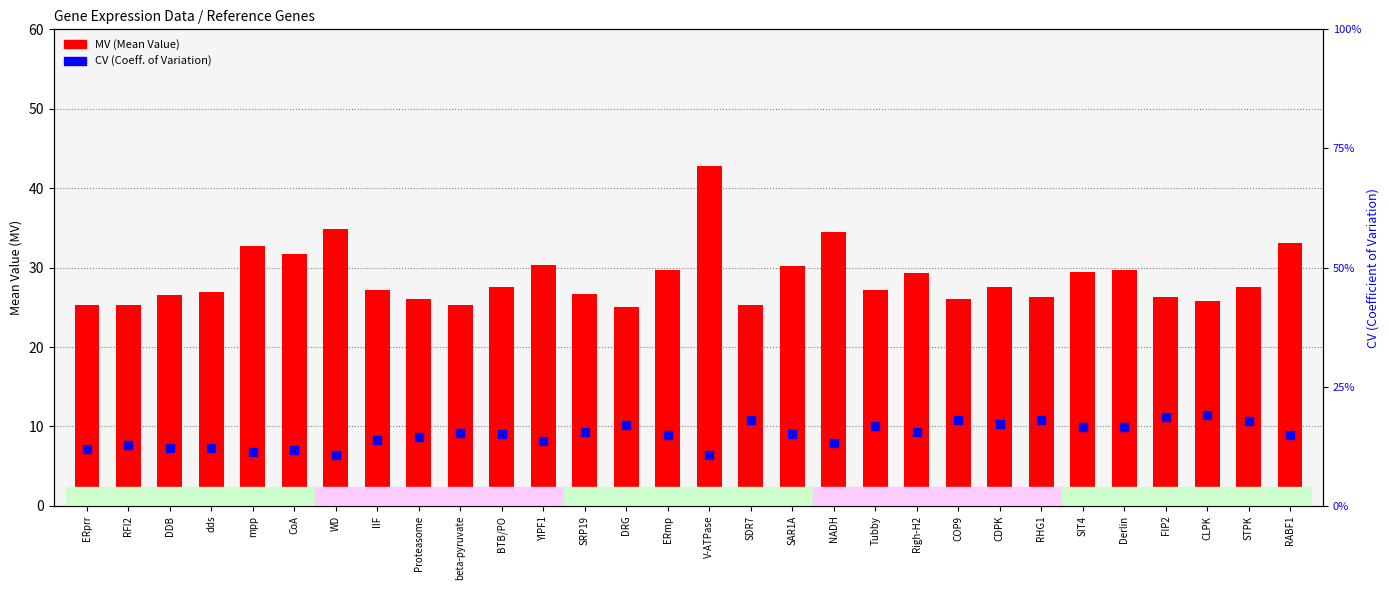

At which category is the sum across all series the highest?

V-ATPase